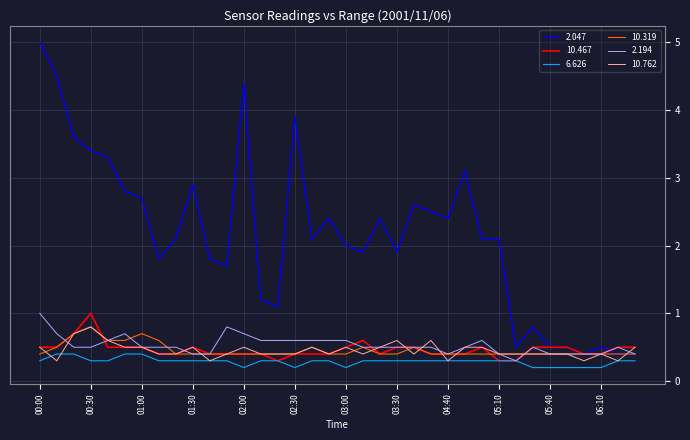

What is the maximum value shown in the chart?

5.0